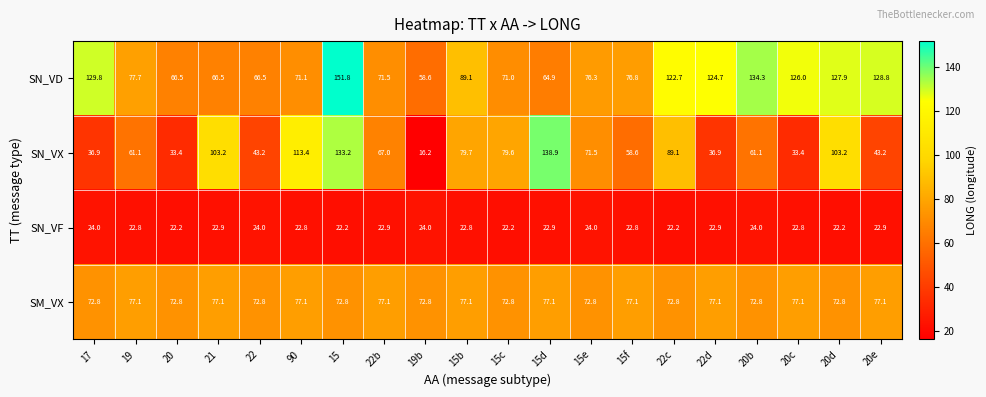

At which category is the sum across all series the highest?

15